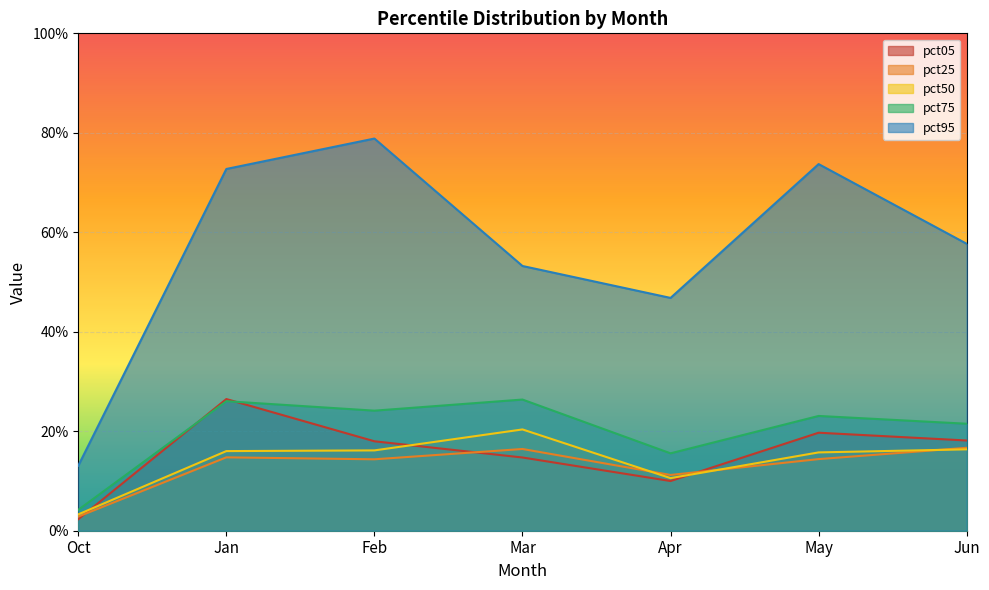

At how many categories does at least one series exceed 0?

7